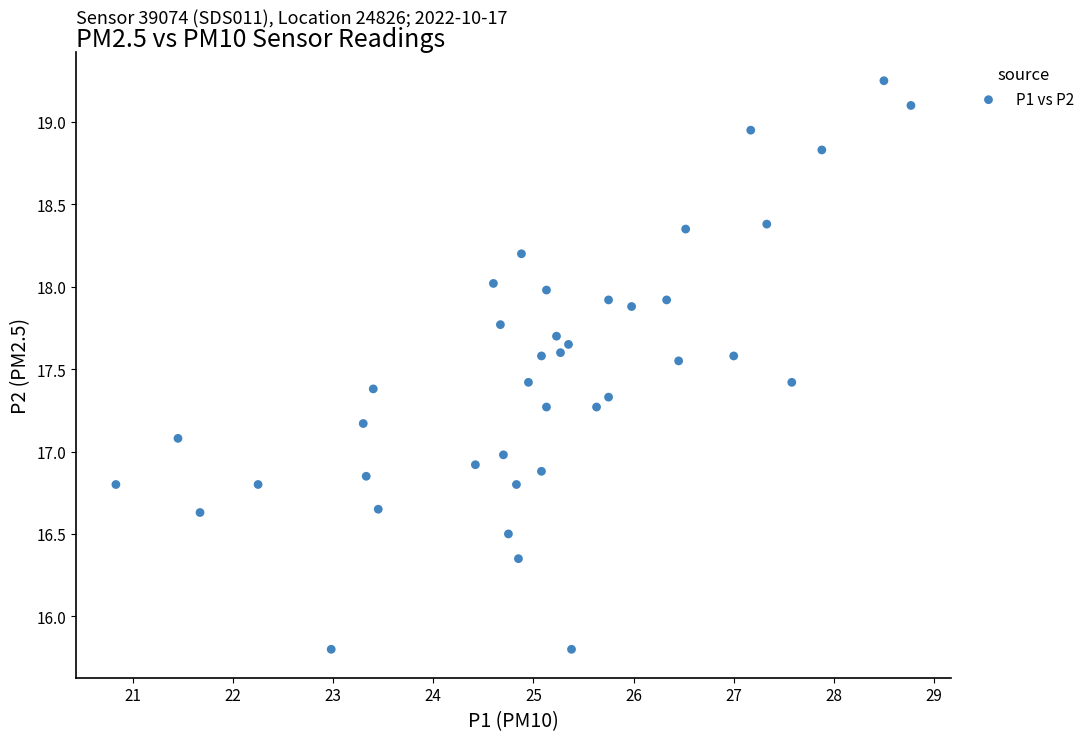

What is the range of X values (max minus min)?

7.9